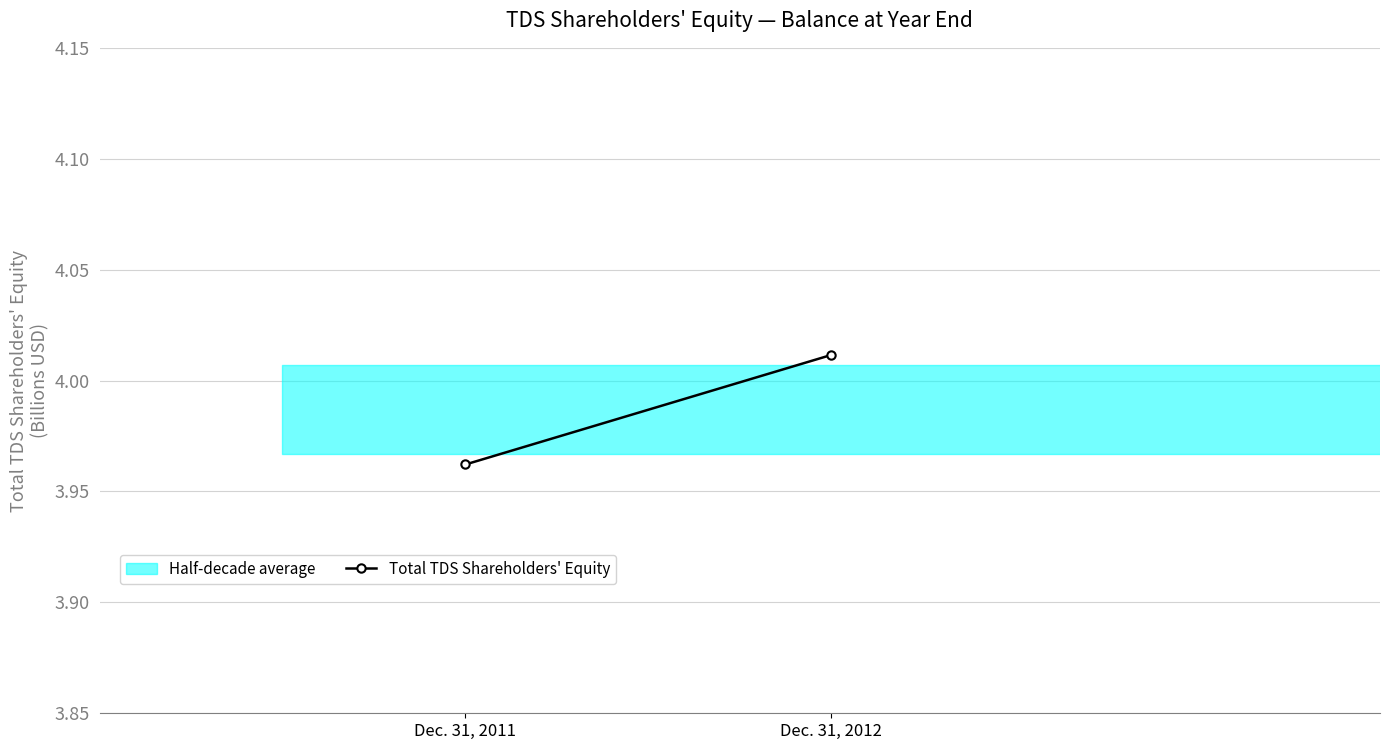

How many lines are shown in the chart?

1